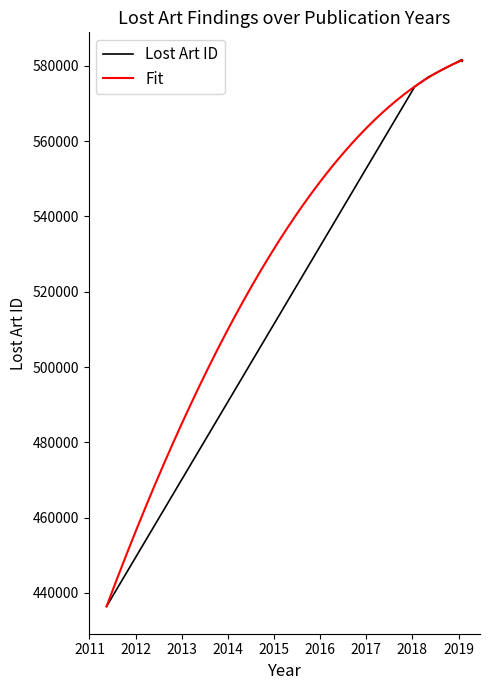

Rank the categories by value from highest to lowest.

2019-01-25, 2019-01-29, 2018-05-07, 2018-05-07, 2018-01-16, 2018-01-16, 2011-05-17